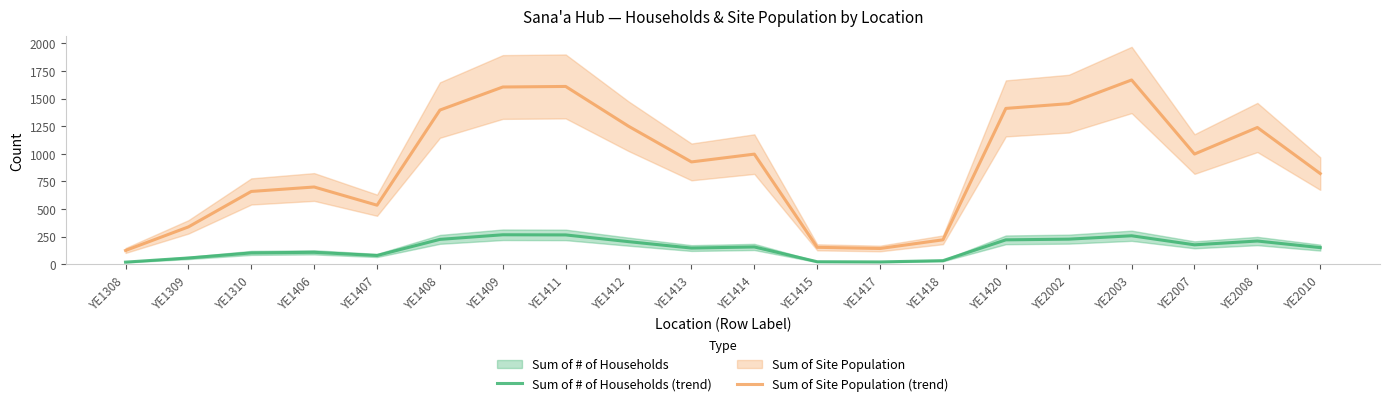

What is the value of the Sum of Site Population (trend) point at the 16th from the left?

1454.3